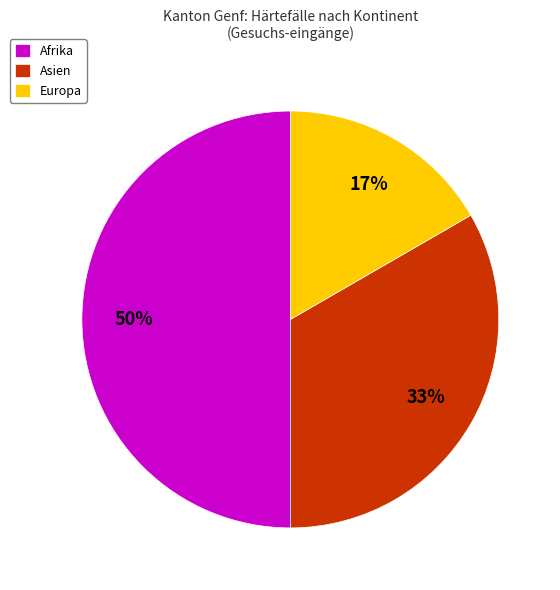

How many slices are in this pie chart?

3